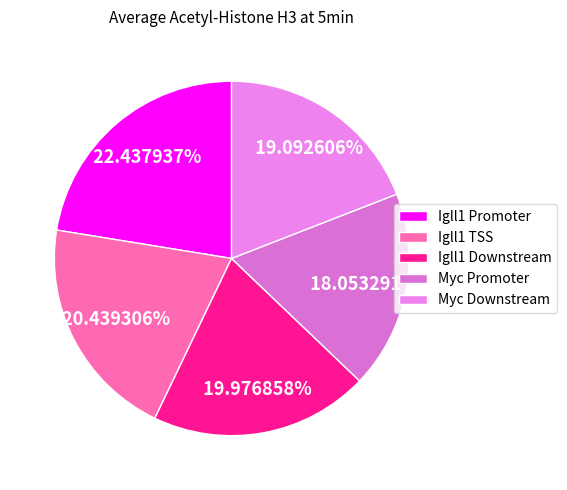

How many slices are in this pie chart?

5